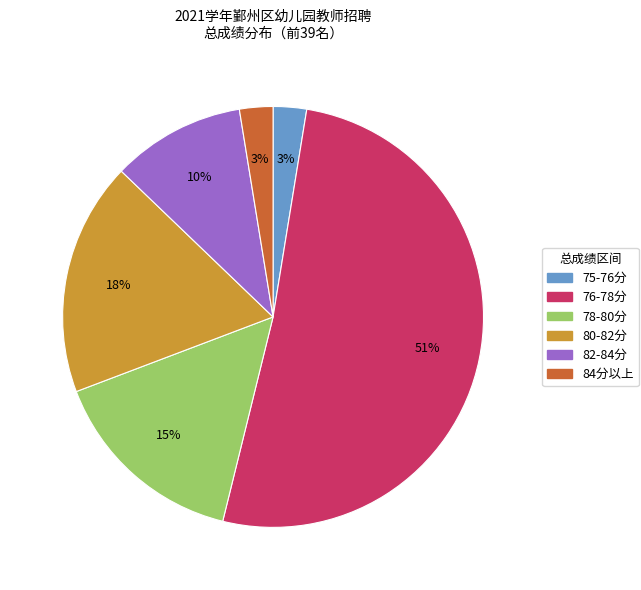

To the nearest percent, what is the average slice percentage?

17%